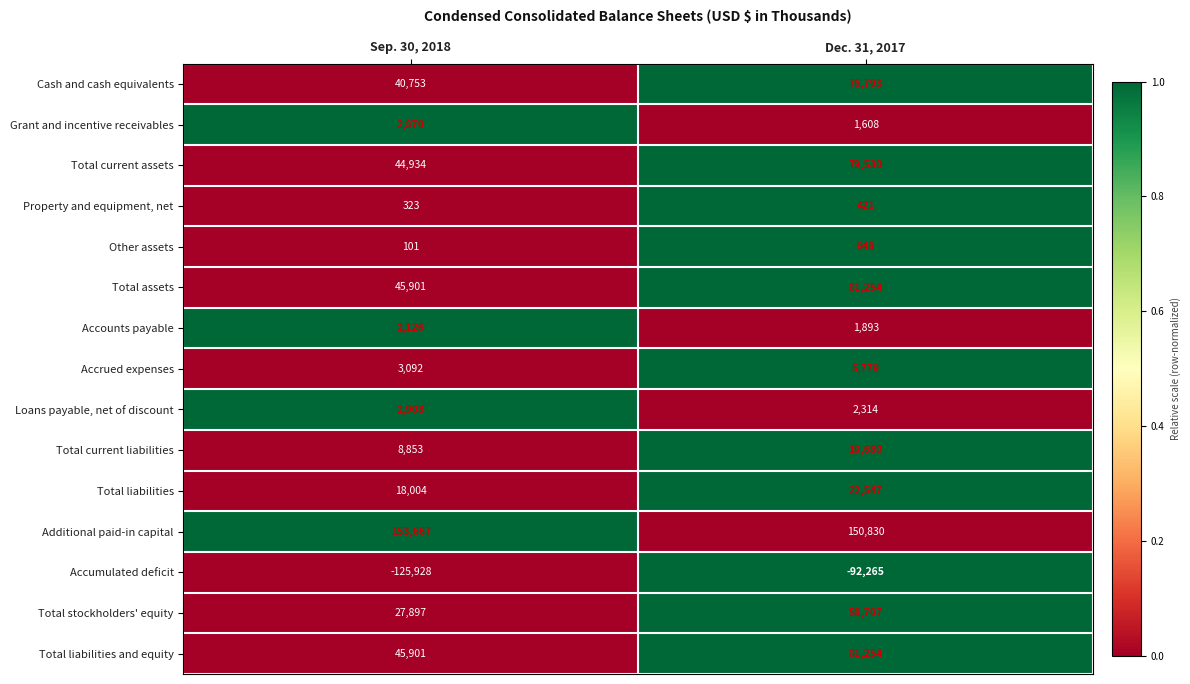

What is the difference between the highest and lowest values at Dec. 31, 2017?

243095